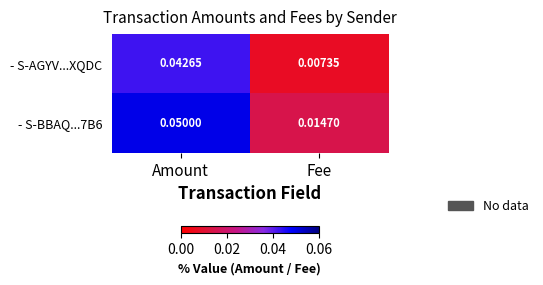

At which label is - S-AGYV...XQDC closest to 0?

Fee